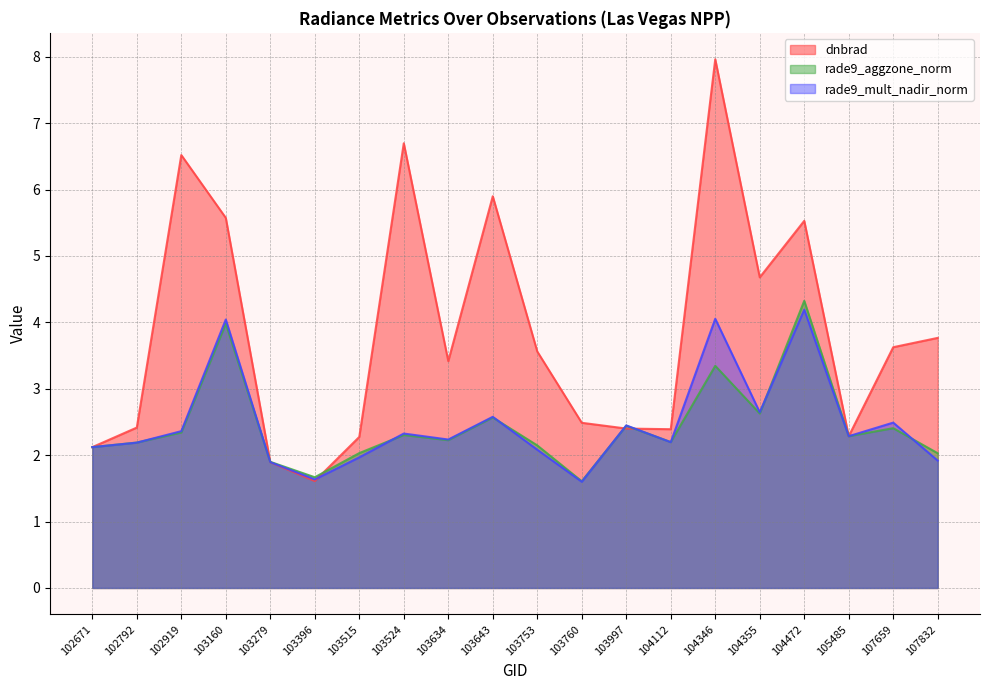

Reading left to right, list all the values displayed in this chart.

dnbrad: 102671=2.1	102792=2.4	102919=6.5	103160=5.6	103279=1.9	103396=1.6	103515=2.3	103524=6.7	103634=3.4	103643=5.9	103753=3.6	103760=2.5	103997=2.4	104112=2.4	104346=8.0	104355=4.7	104472=5.5	105485=2.3	107659=3.6	107832=3.8
rade9_aggzone_norm: 102671=2.1	102792=2.2	102919=2.3	103160=4.0	103279=1.9	103396=1.7	103515=2.0	103524=2.3	103634=2.2	103643=2.6	103753=2.1	103760=1.6	103997=2.4	104112=2.2	104346=3.3	104355=2.6	104472=4.3	105485=2.3	107659=2.4	107832=2.0
rade9_mult_nadir_norm: 102671=2.1	102792=2.2	102919=2.4	103160=4.0	103279=1.9	103396=1.6	103515=2.0	103524=2.3	103634=2.2	103643=2.6	103753=2.1	103760=1.6	103997=2.4	104112=2.2	104346=4.1	104355=2.6	104472=4.2	105485=2.3	107659=2.5	107832=1.9